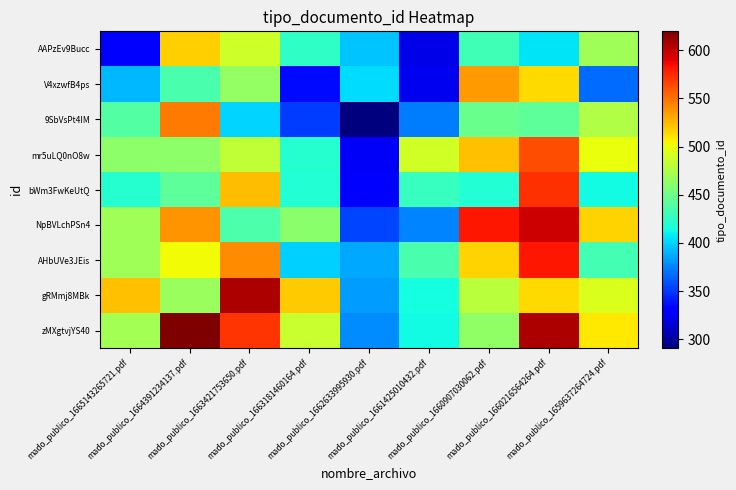

What is the difference between the highest and lowest values at mado_publico_1663421753650.pdf?

206.3